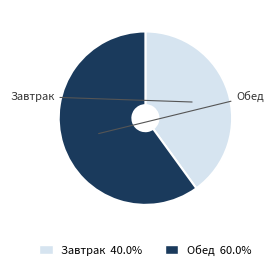

Approximately how many times larger is the value at Завтрак compared to Обед?

0.7